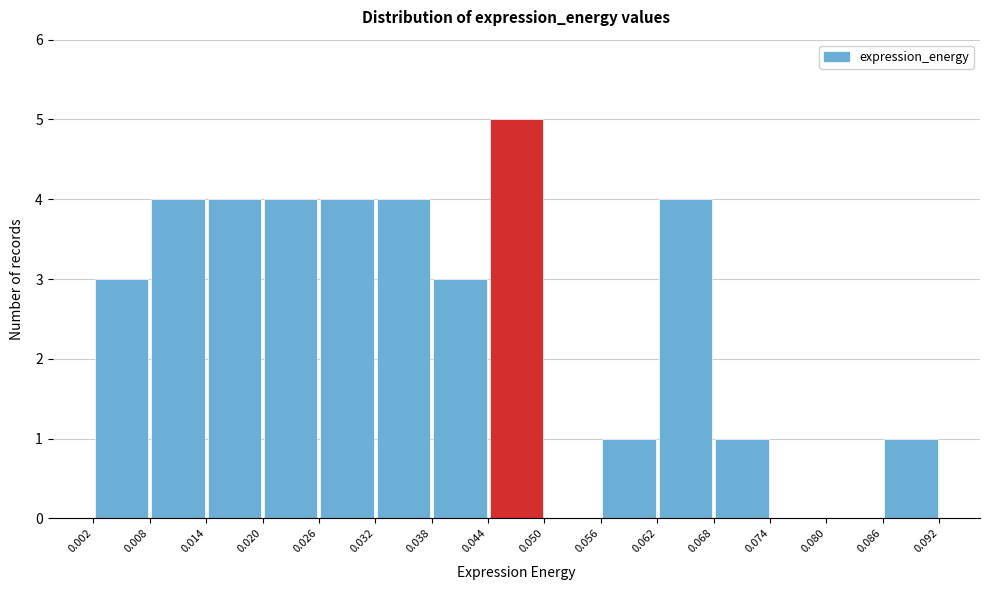

Reading left to right, transcribe this chart: for each bar, give the range it covers on the x-axis and its height. The values are not printed on the chart, so give them approximately, as read against the axis.

0.002 to 0.008: 3
0.008 to 0.014: 4
0.014 to 0.020: 4
0.020 to 0.026: 4
0.026 to 0.032: 4
0.032 to 0.038: 4
0.038 to 0.044: 3
0.044 to 0.050: 5
0.050 to 0.056: 0
0.056 to 0.062: 1
0.062 to 0.068: 4
0.068 to 0.074: 1
0.074 to 0.080: 0
0.080 to 0.086: 0
0.086 to 0.092: 1